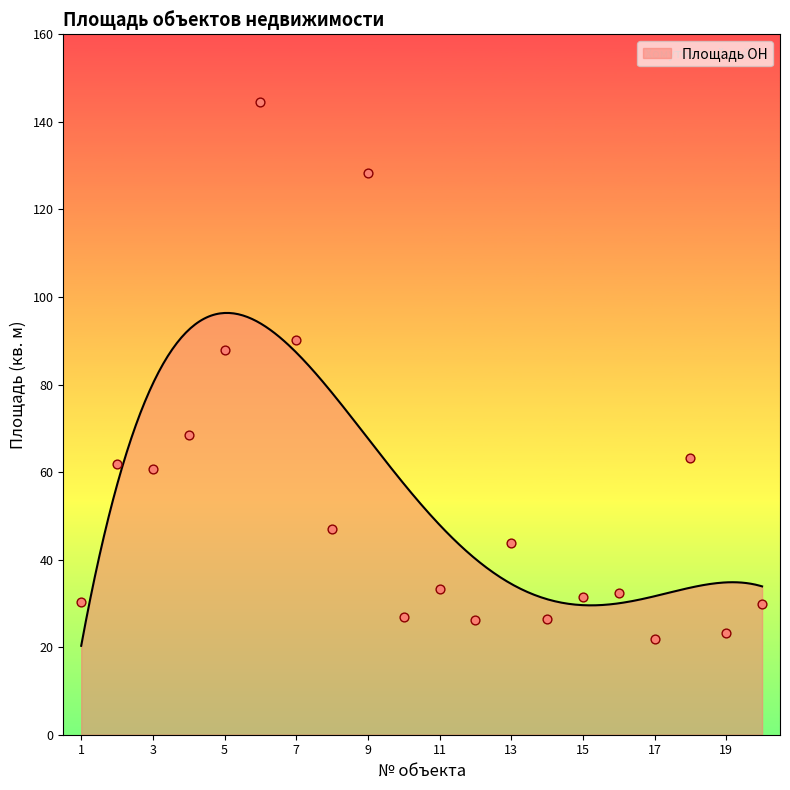

What is the change in value from 7 to 12?

-63.8